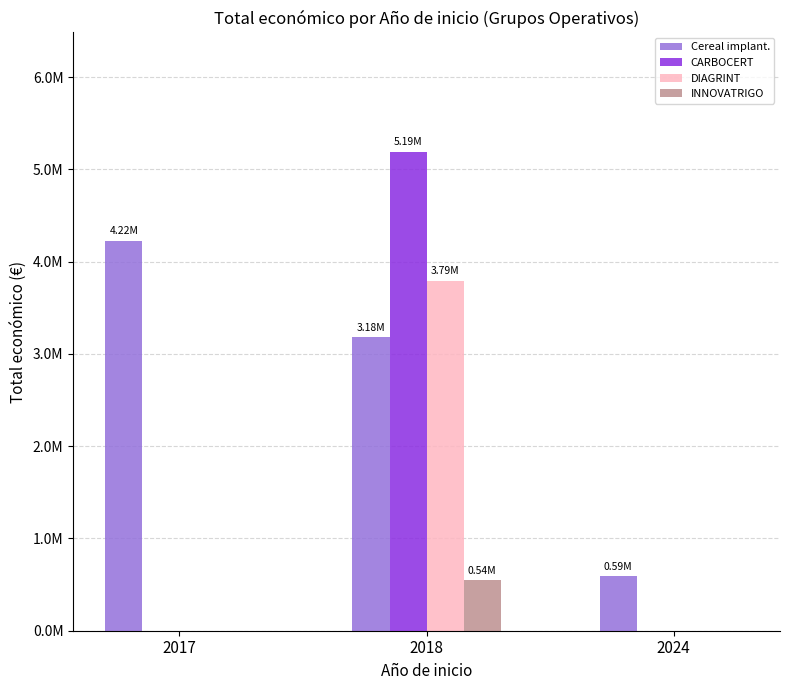

Does the chart contain stacked bars?

No